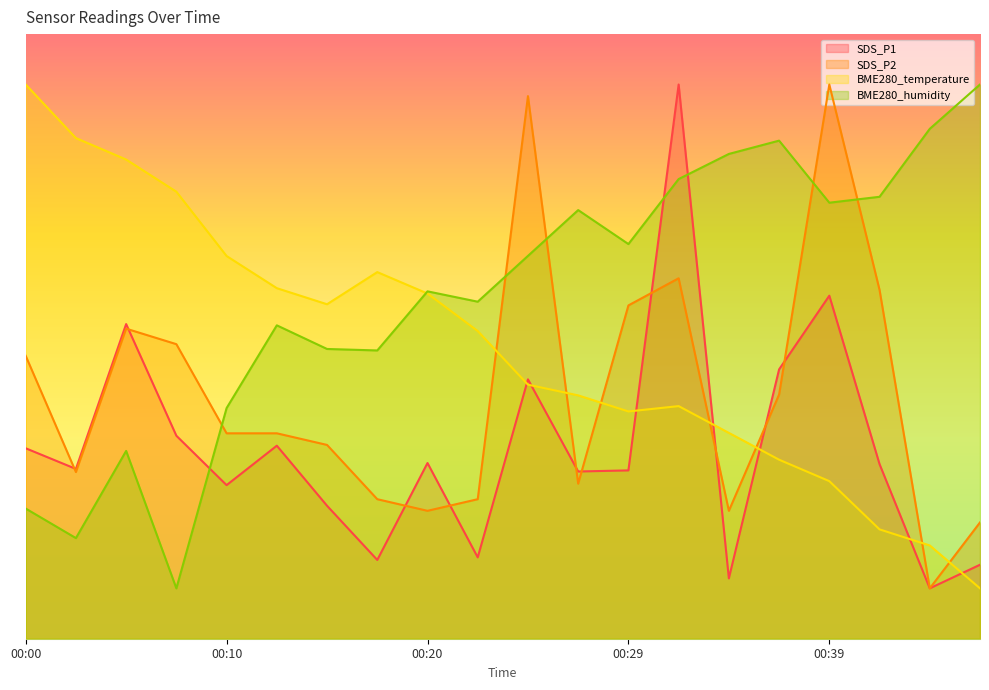

Rank the series by their maximum value, from highest to lowest.

SDS_P1, BME280_humidity, SDS_P2, BME280_temperature